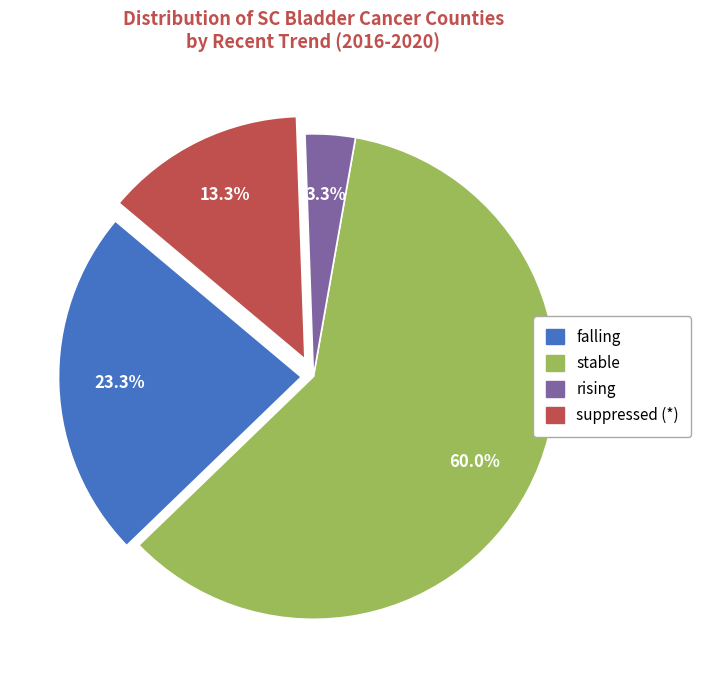

Does any single category account for the majority?

Yes